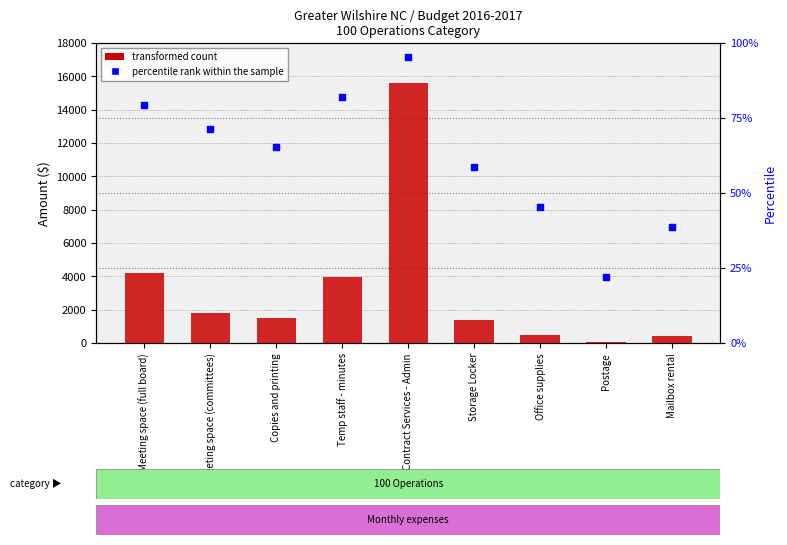

Which series reaches the minimum Y coordinate?

percentile rank within the sample